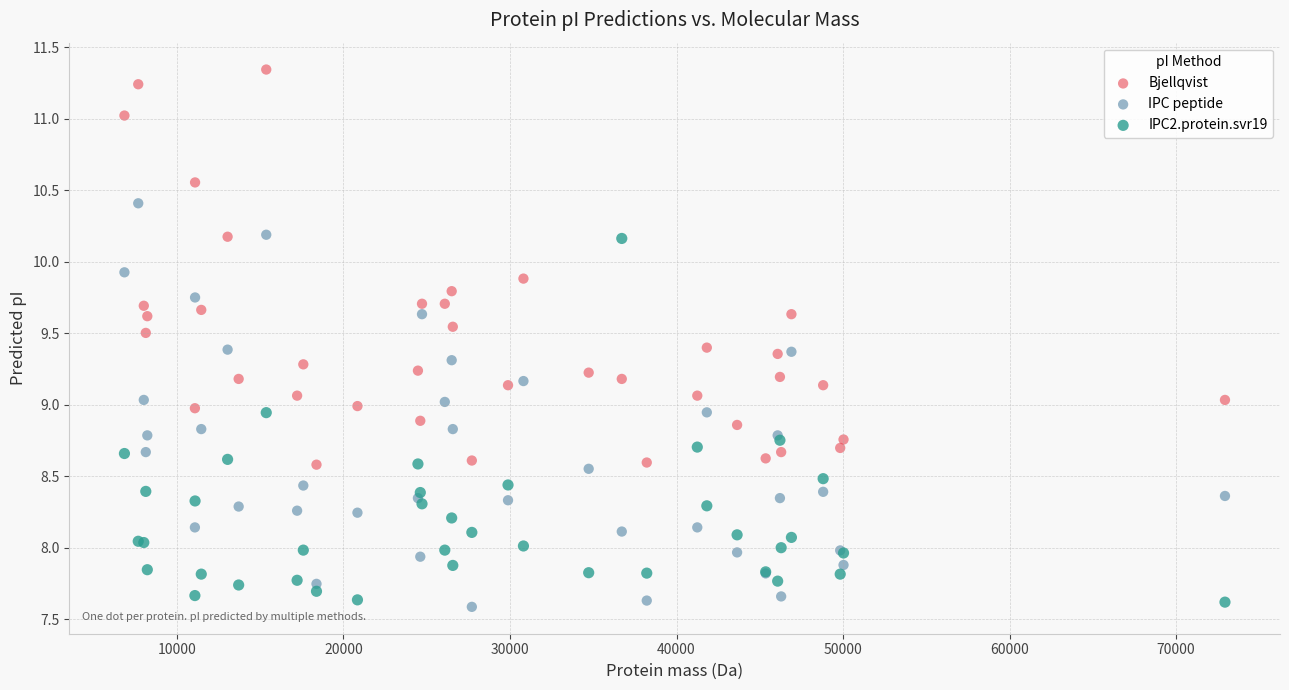

Which series contains the highest Y value?

Bjellqvist